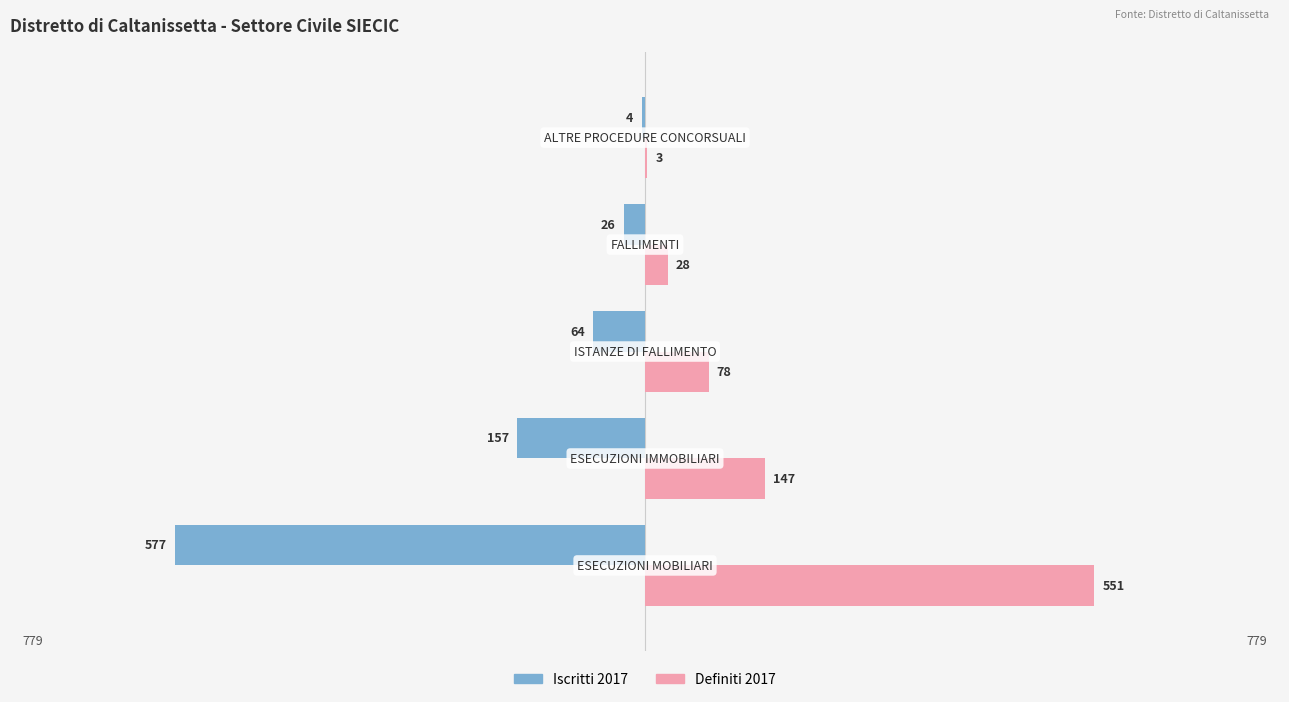

What are all the series names shown in the legend?

Iscritti 2017, Definiti 2017